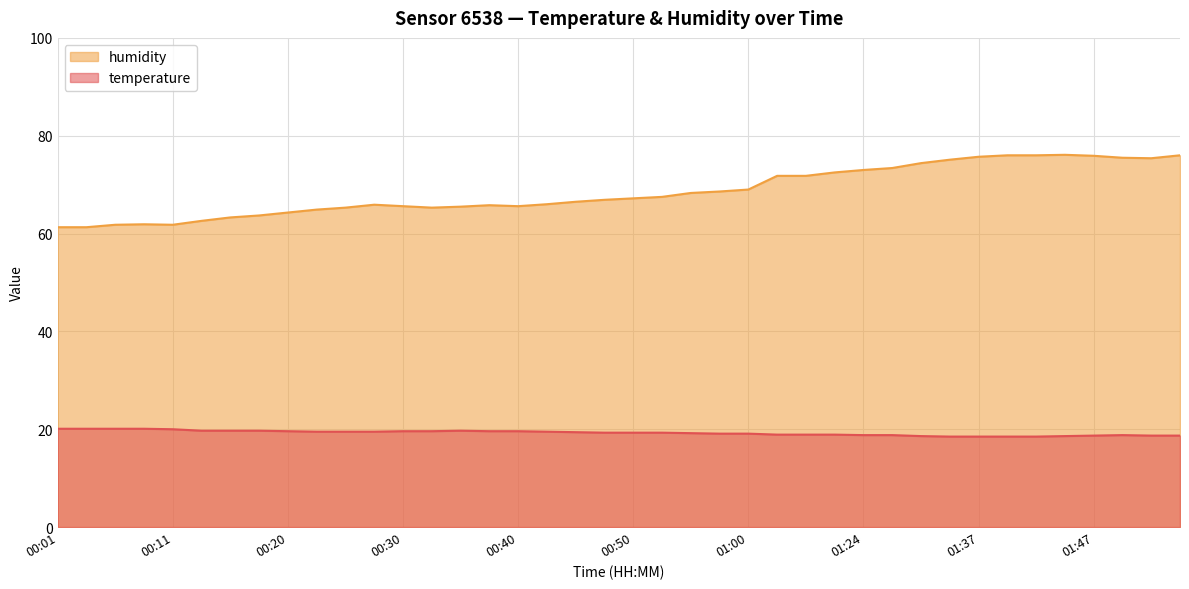

What is the difference between the maximum and second lowest values in the humidity series?

14.8